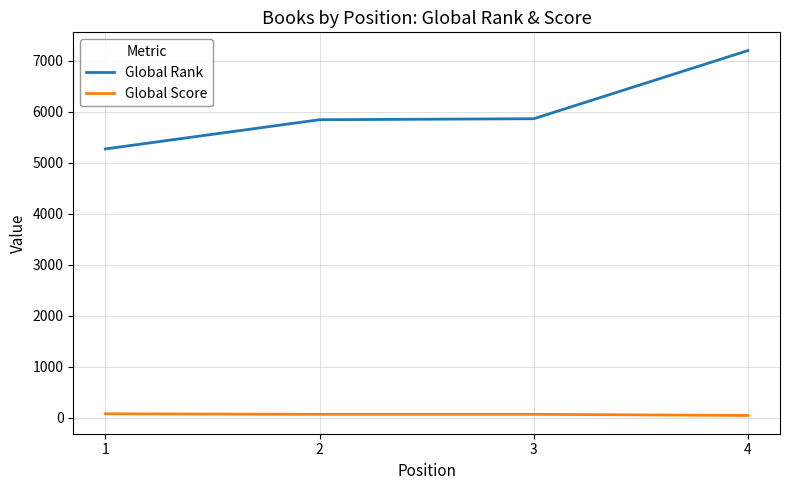

Which series has the largest range (max minus min)?

Global Rank